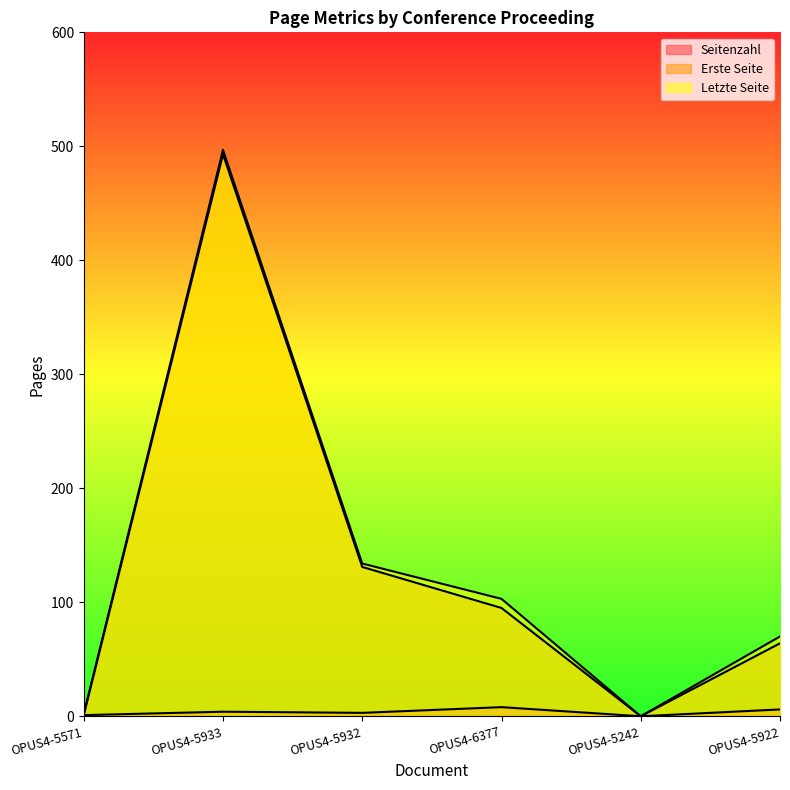

Which category has the lowest value across all series?

OPUS4-5242